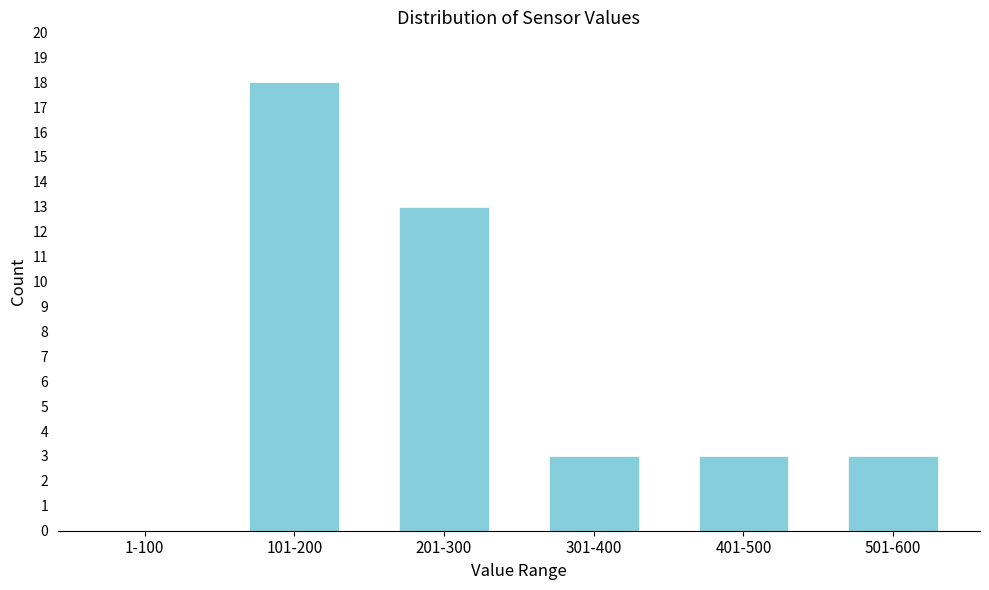

Reading left to right, extract all data points from this chart.

1-100=0	101-200=18	201-300=13	301-400=3	401-500=3	501-600=3